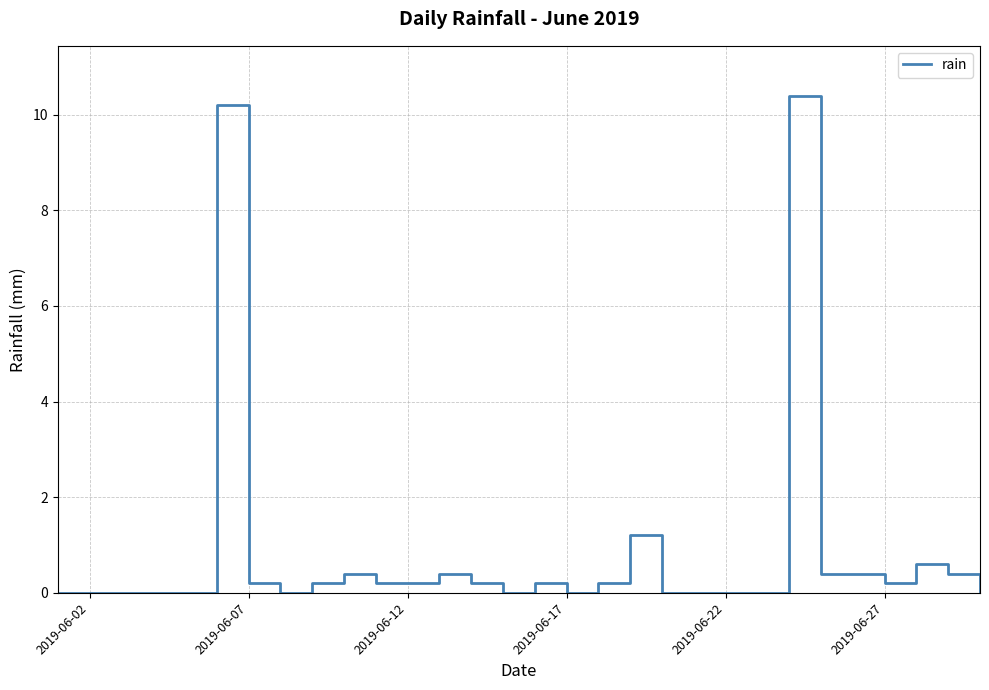

Does the chart have visible grid lines?

Yes